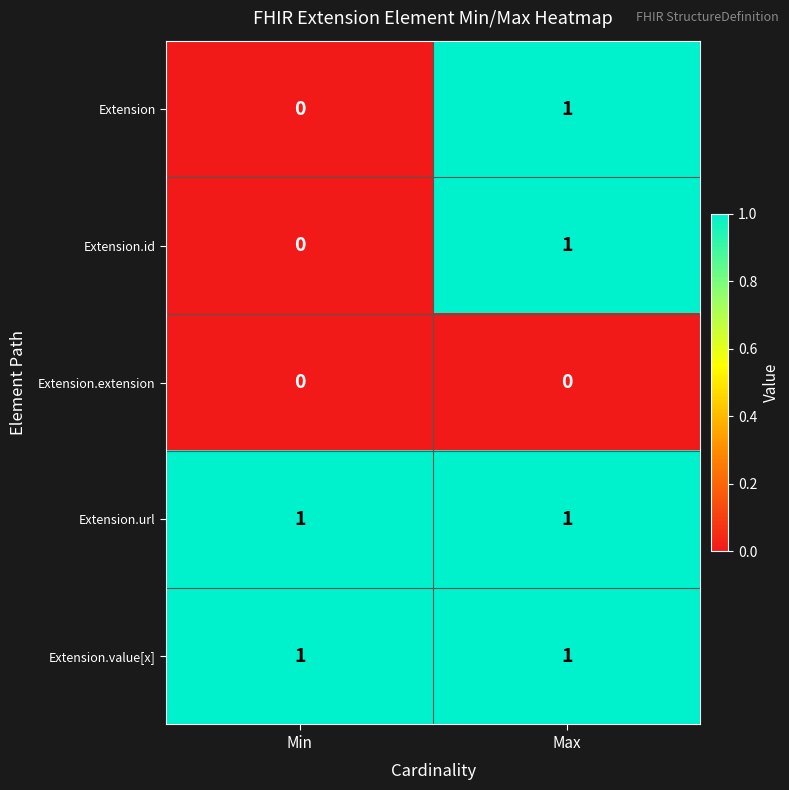

How many distinct data groups are displayed?

5